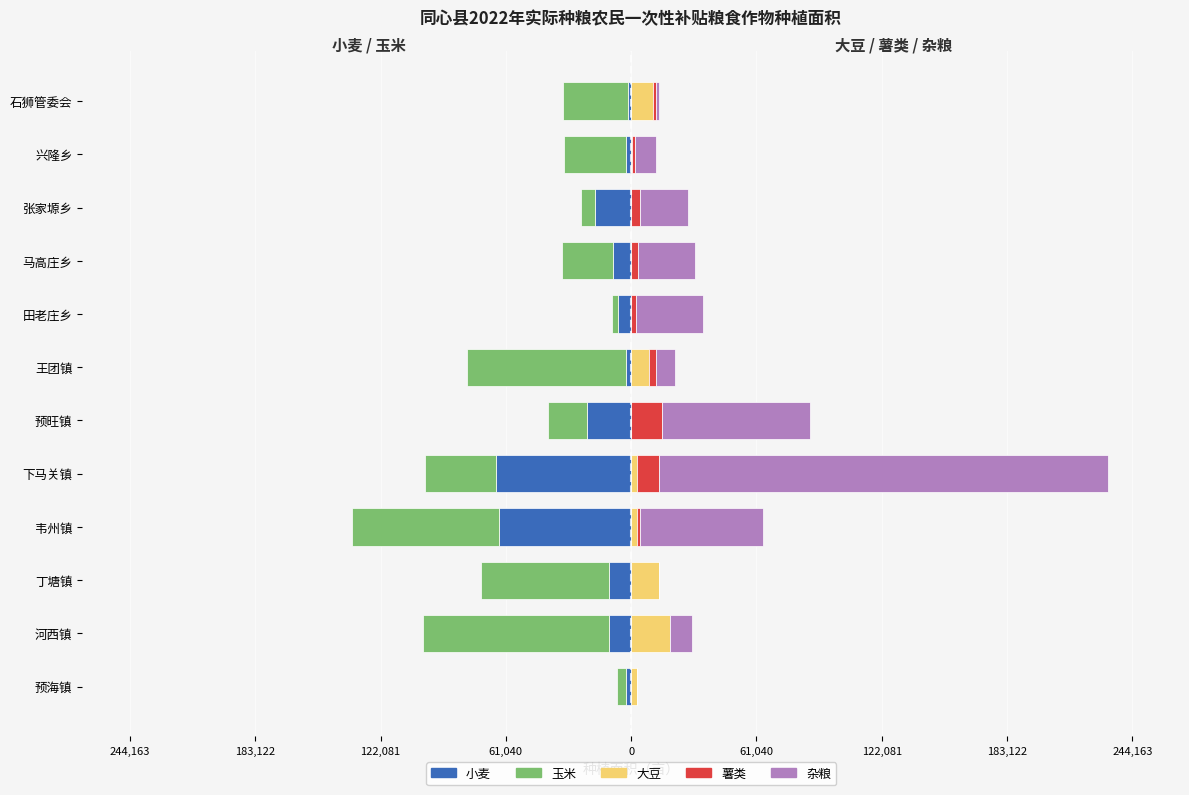

What is the average value of the 大豆 series?

5047.2